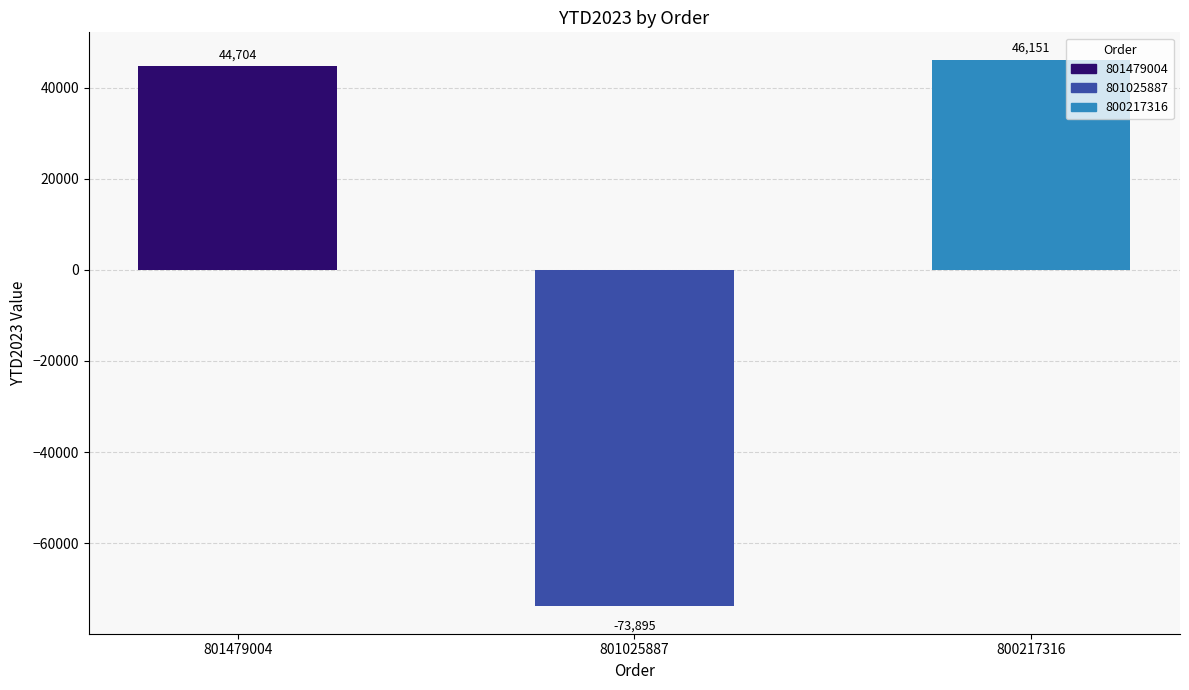

How many positive values are there?

2